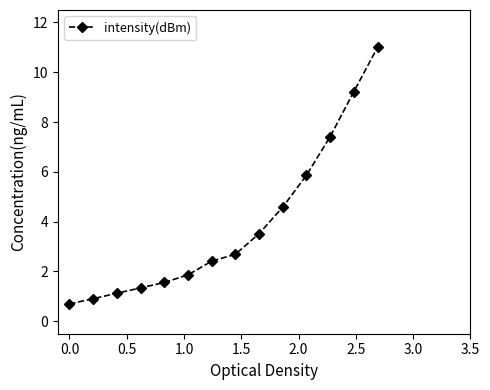

Reading right to left, transcribe all the data shown in this chart.

11.0	9.2	7.4	5.9	4.6	3.5	2.7	2.4	1.9	1.6	1.3	1.1	0.9	0.7